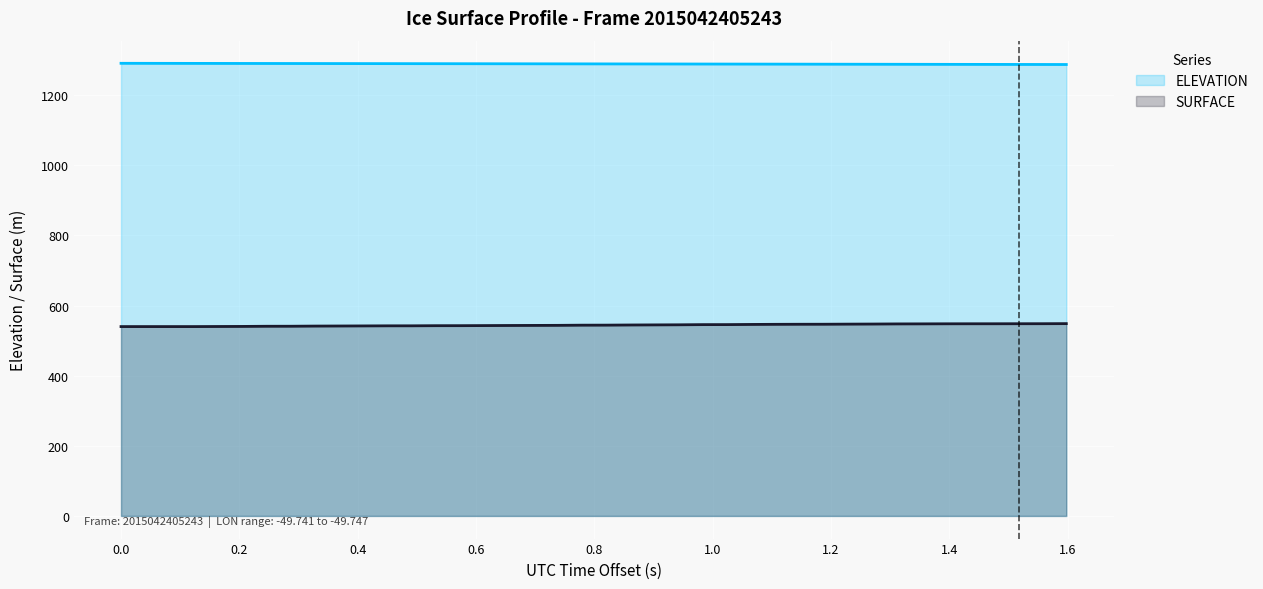

What is the greatest value displayed?

1290.9